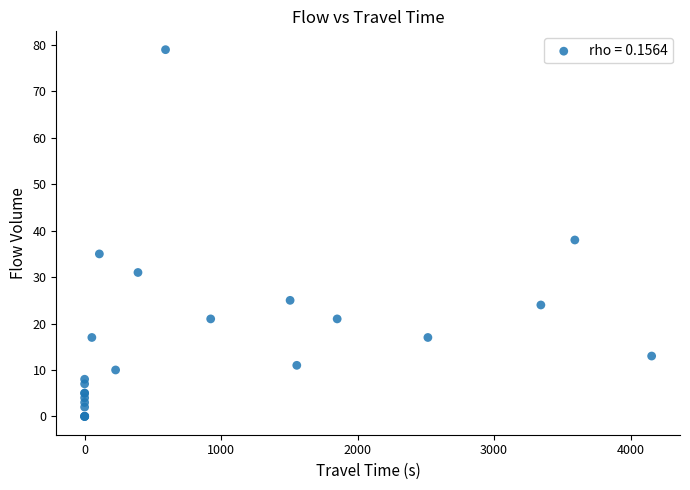

What Y value in the scatter plot is closest to 39?

38